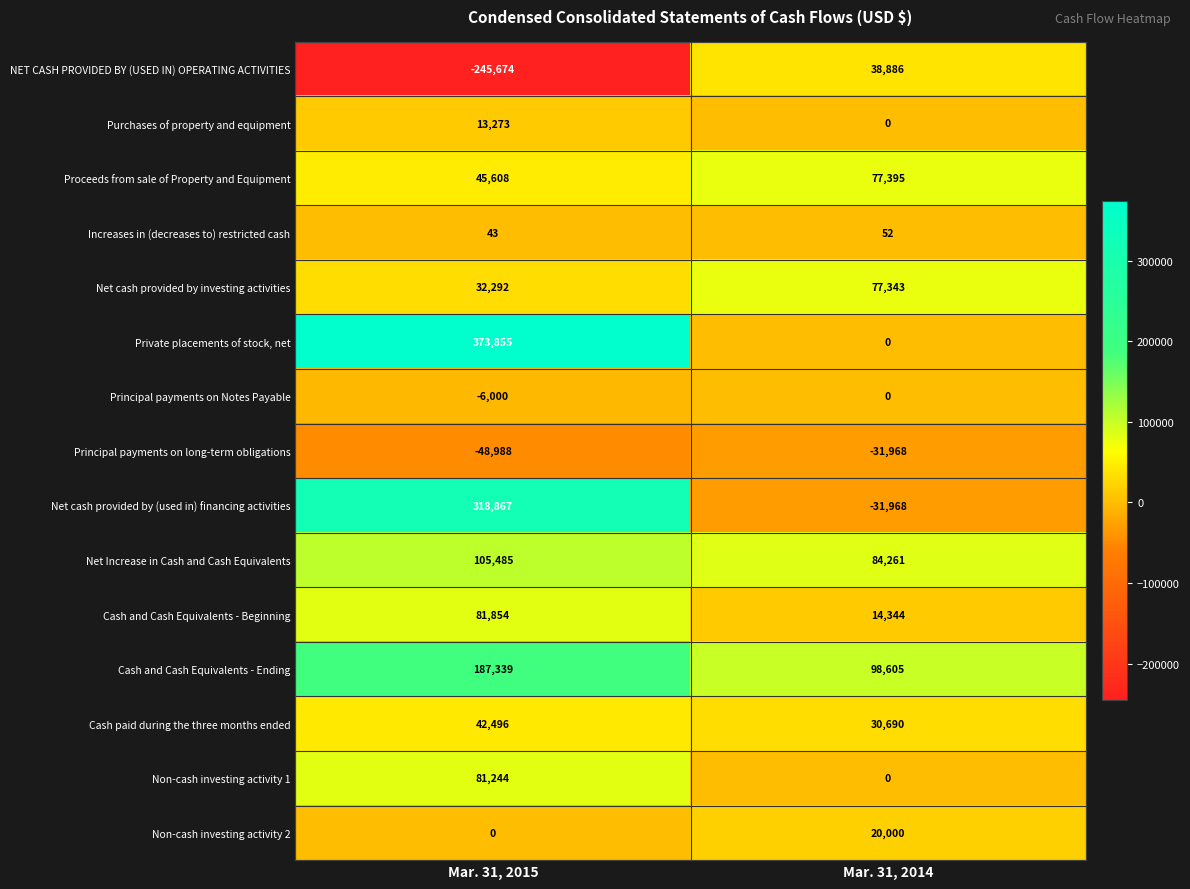

Which series has the largest total across all categories?

Private placements of stock, net